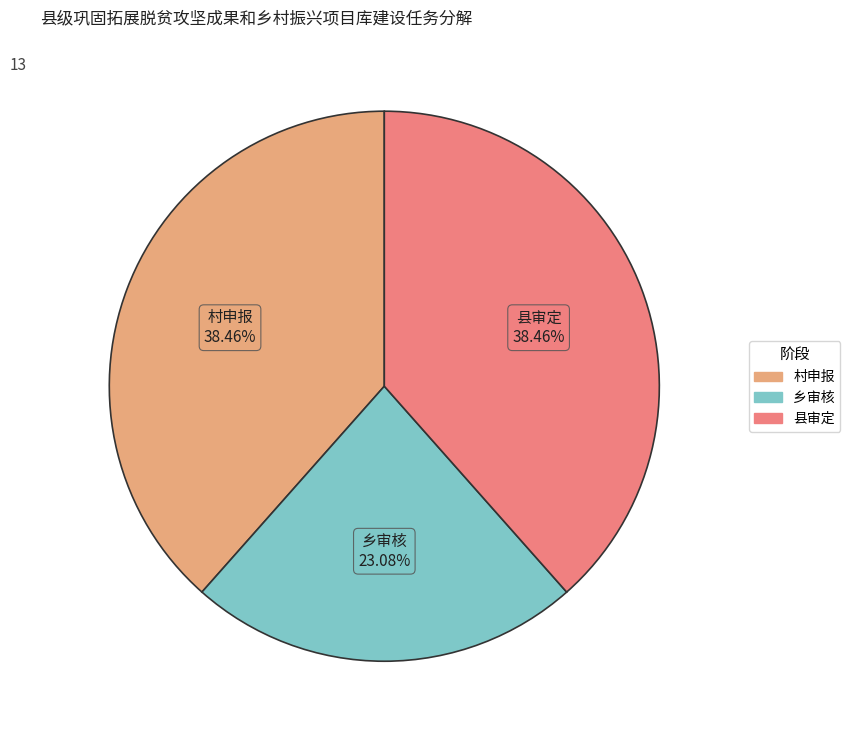

How many segments does this pie chart have?

3